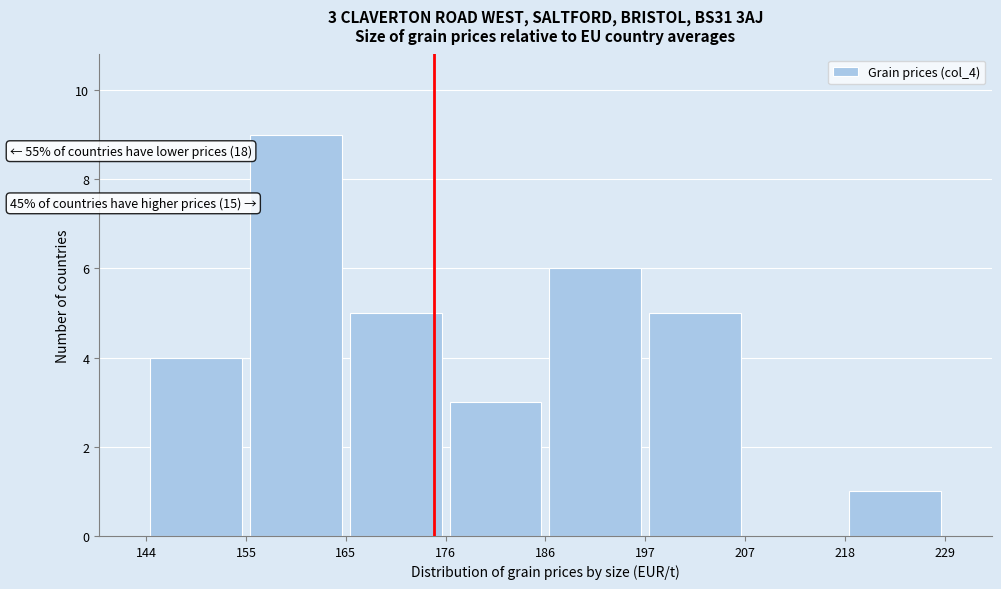

Which range on the x-axis has the tallest bar?

155 to 165